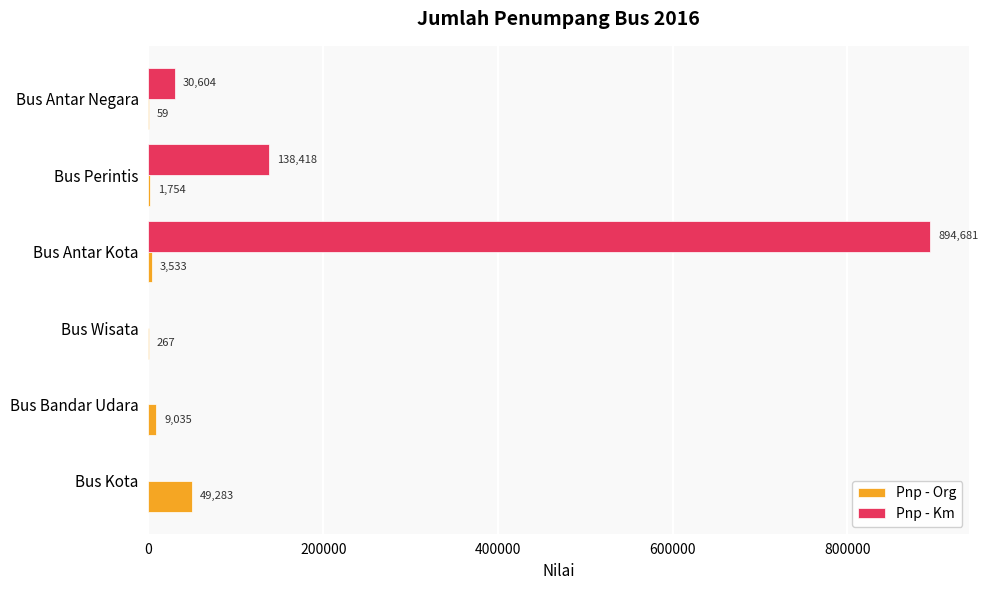

What is the highest value of the Pnp - Km series?

894681